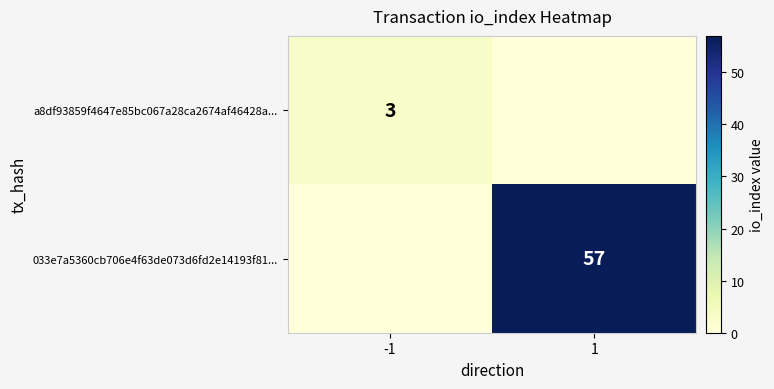

The 033e7a5360cb706e4f63de073d6fd2e14193f81... series shows 29 at 1. True or false?

False